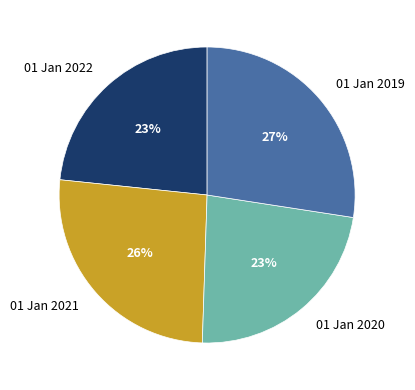

Combined, do 01 Jan 2020 and 01 Jan 2022 account for over 50%?

No